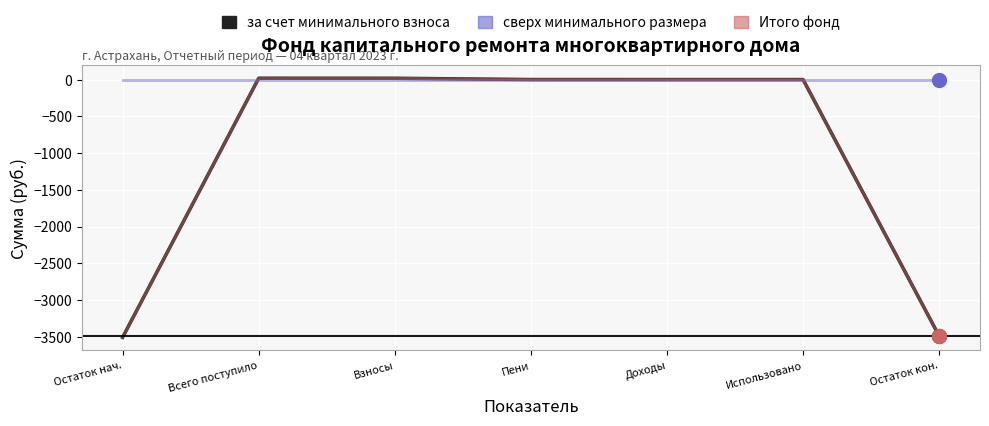

True or false: Итого фонд and за счет минимального взноса intersect in this chart.

False